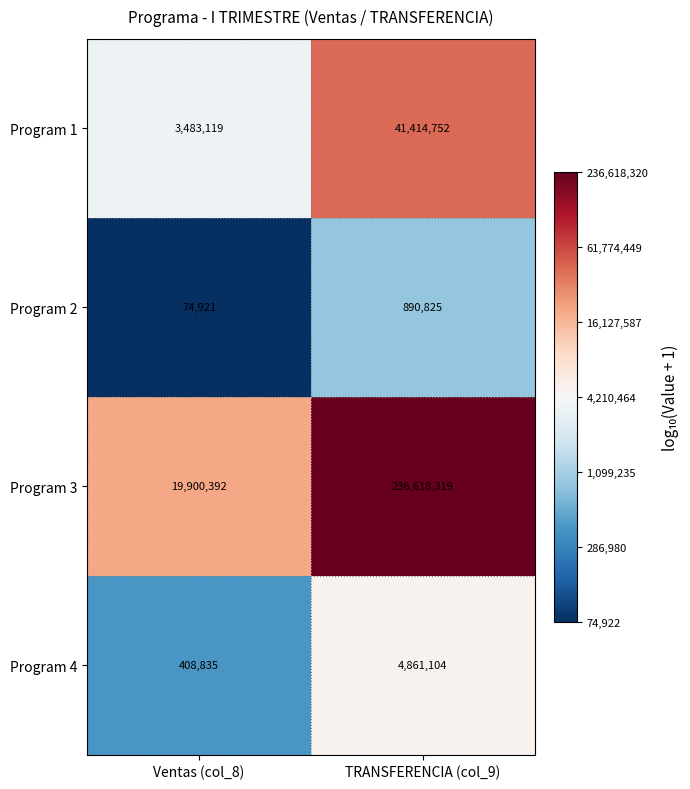

What is the maximum value for Program 3?

236618319